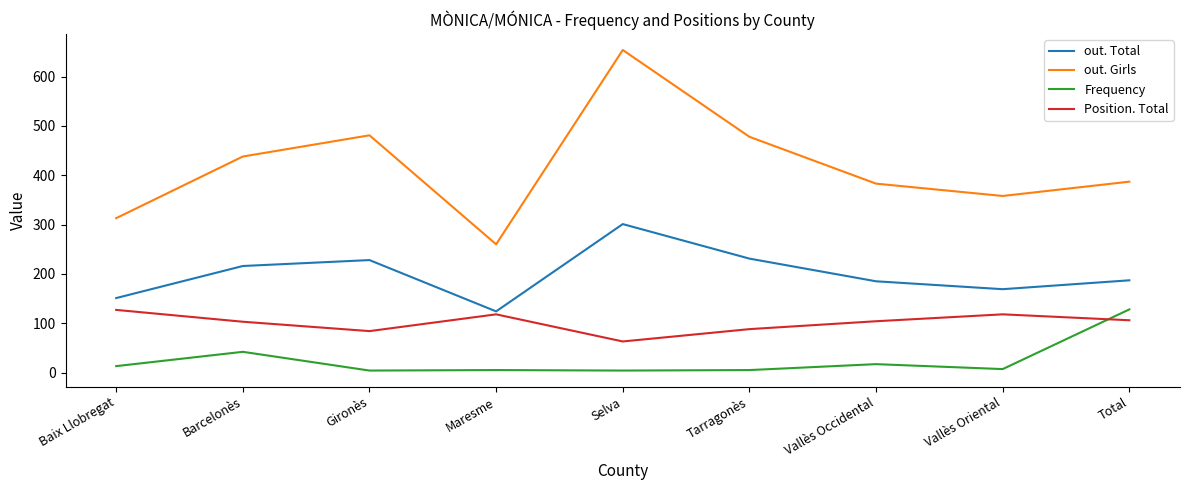

Where is the first local maximum for Position. Total?

Maresme